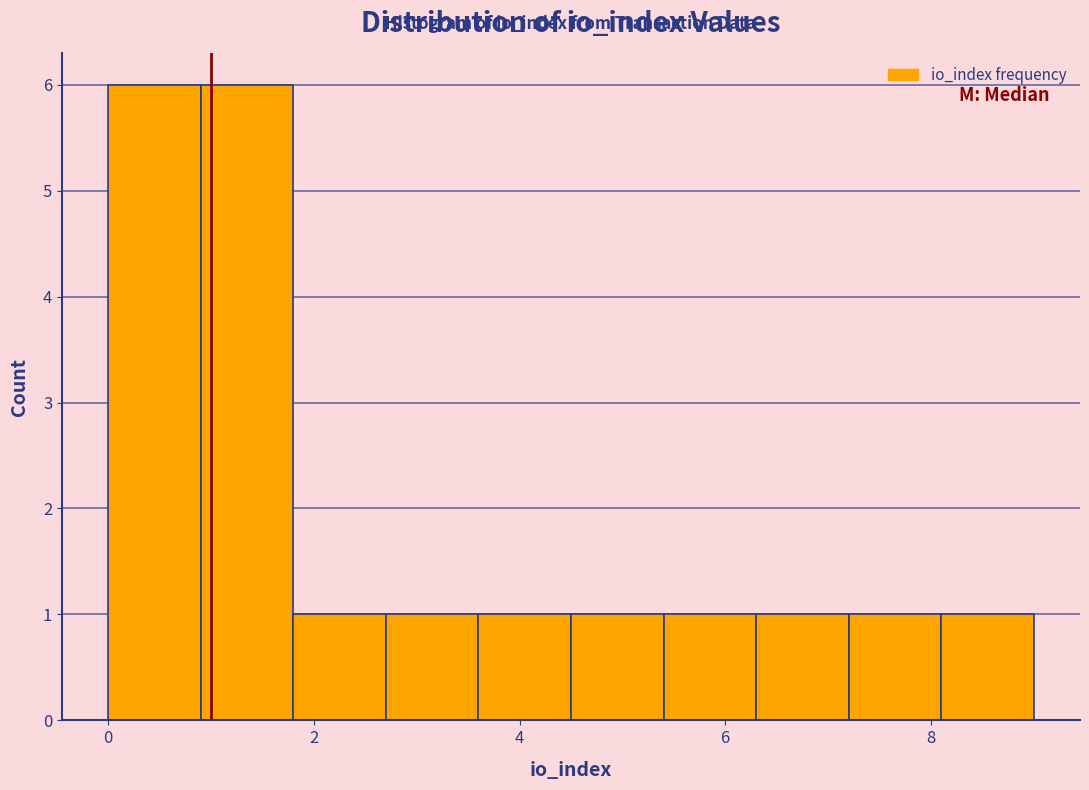

How tall is the bar that spans 0.9 to 1.8 on the x-axis? Neither the bar edges nor the heights are printed on the chart, so give them approximately, as read against the axes.

6